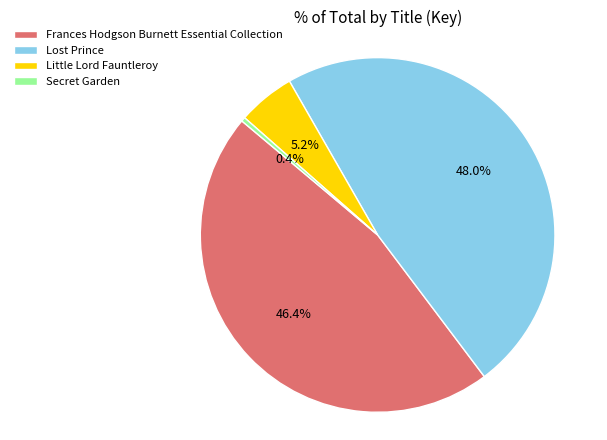

What is the largest slice in the pie chart?

Lost Prince